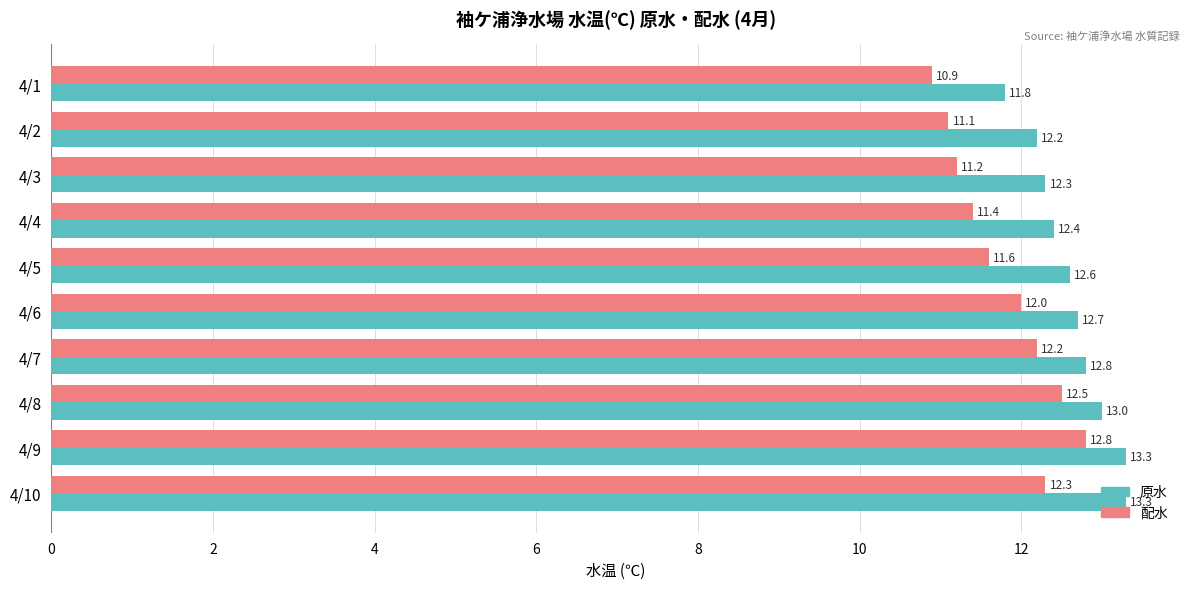

Count the number of categories in the chart.

10